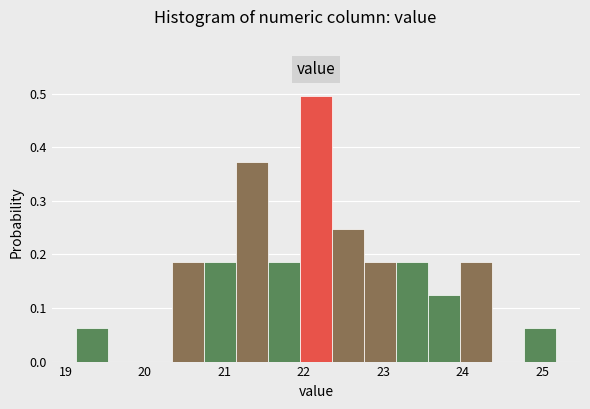

How tall is the bar that spans 23.6 to 24.0 on the x-axis? Neither the bar edges nor the heights are printed on the chart, so give them approximately, as read against the axes.

0.12